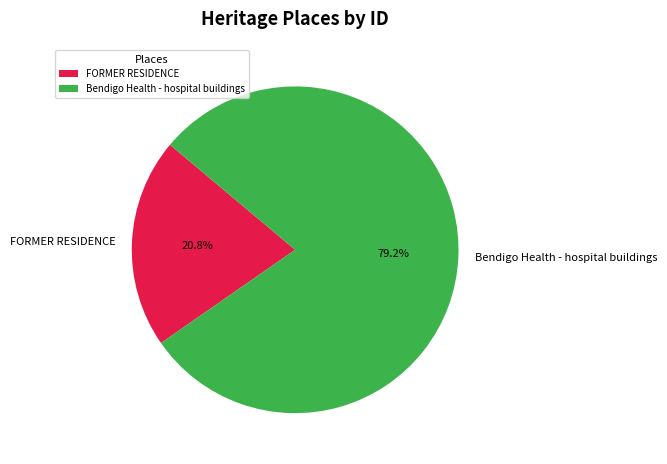

The Bendigo Health - hospital buildings slice represents 91% of the pie. True or false?

False